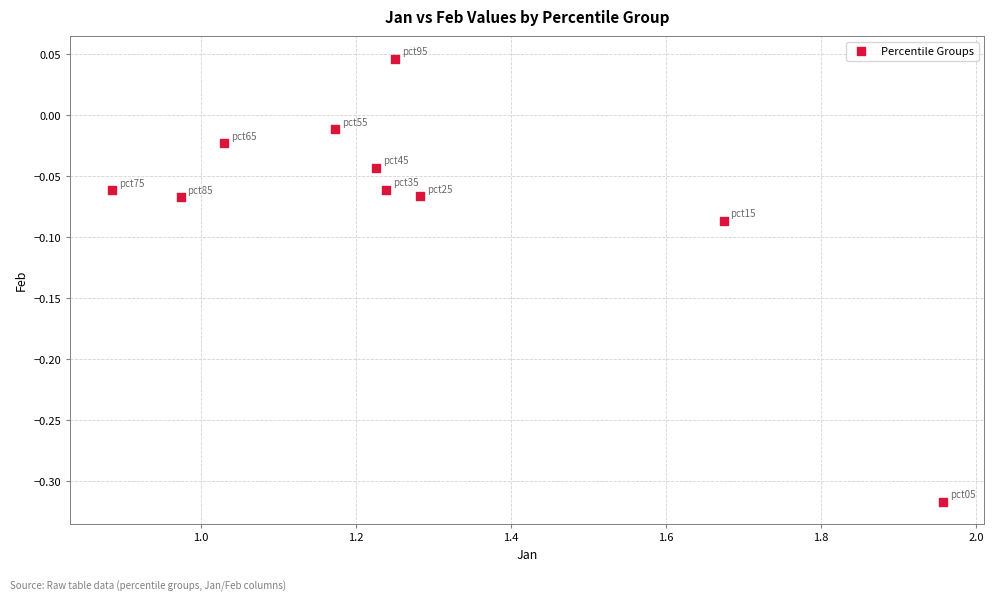

What is the range of X values (max minus min)?

1.1